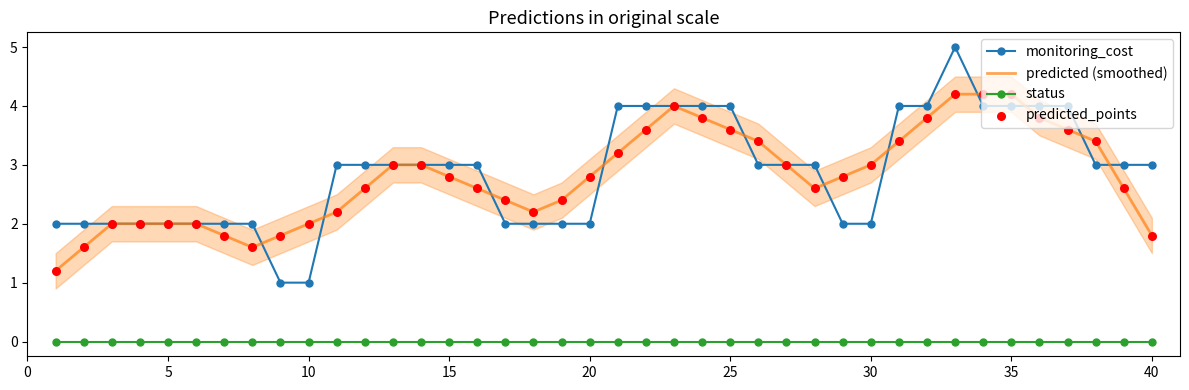

What are all the series names shown in the legend?

monitoring_cost, predicted (smoothed), status, predicted_points